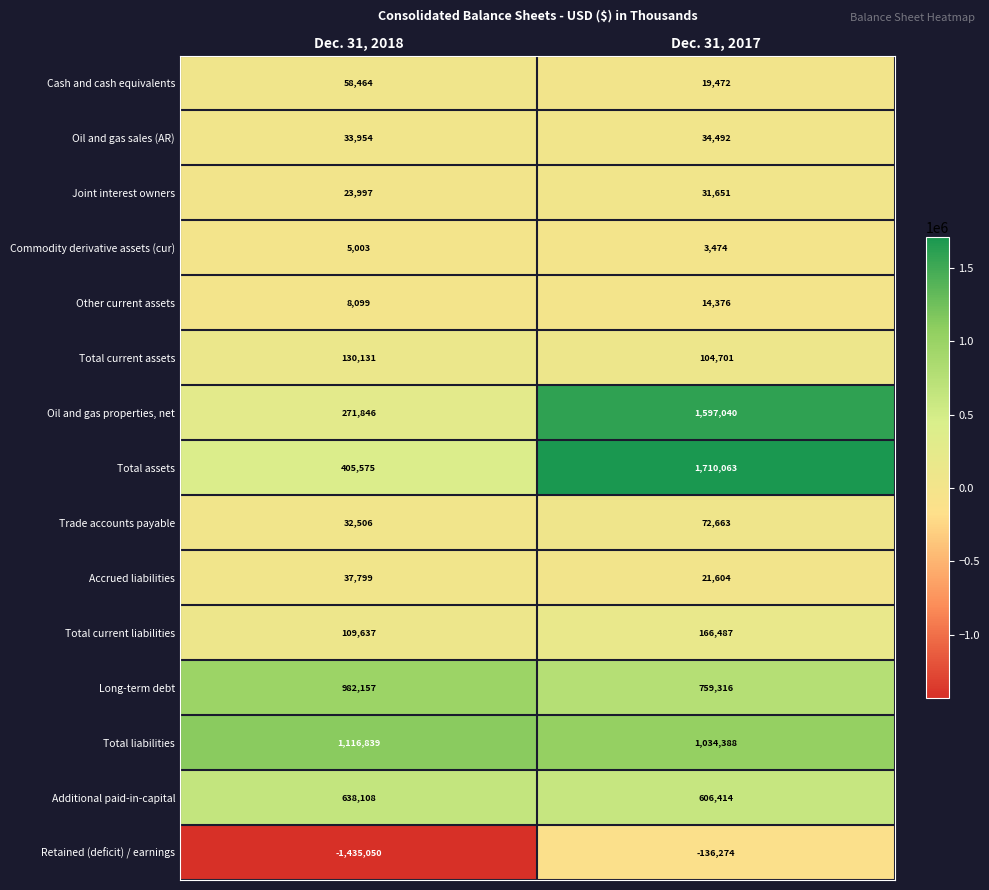

Reading left to right, what are all the values shown in this chart?

Cash and cash equivalents: Dec. 31, 2018=58464	Dec. 31, 2017=19472
Oil and gas sales (AR): Dec. 31, 2018=33954	Dec. 31, 2017=34492
Joint interest owners: Dec. 31, 2018=23997	Dec. 31, 2017=31651
Commodity derivative assets (cur): Dec. 31, 2018=5003	Dec. 31, 2017=3474
Other current assets: Dec. 31, 2018=8099	Dec. 31, 2017=14376
Total current assets: Dec. 31, 2018=130131	Dec. 31, 2017=104701
Oil and gas properties, net: Dec. 31, 2018=271846	Dec. 31, 2017=1597040
Total assets: Dec. 31, 2018=405575	Dec. 31, 2017=1710063
Trade accounts payable: Dec. 31, 2018=32506	Dec. 31, 2017=72663
Accrued liabilities: Dec. 31, 2018=37799	Dec. 31, 2017=21604
Total current liabilities: Dec. 31, 2018=109637	Dec. 31, 2017=166487
Long-term debt: Dec. 31, 2018=982157	Dec. 31, 2017=759316
Total liabilities: Dec. 31, 2018=1116839	Dec. 31, 2017=1034388
Additional paid-in-capital: Dec. 31, 2018=638108	Dec. 31, 2017=606414
Retained (deficit) / earnings: Dec. 31, 2018=-1435050	Dec. 31, 2017=-136274